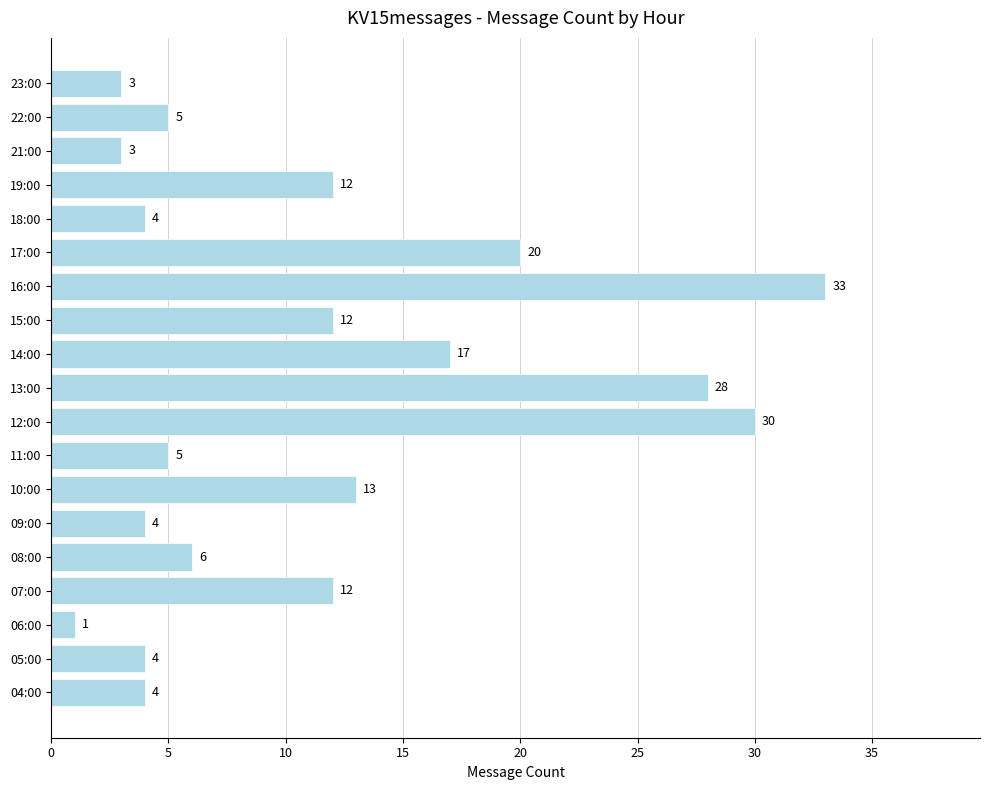

How many data points are less than 6?

9